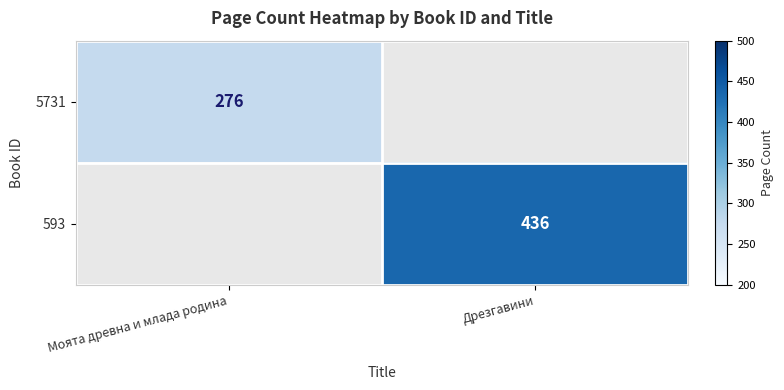

The value of 5731 at Моята древна и млада родина is 276. True or false?

True